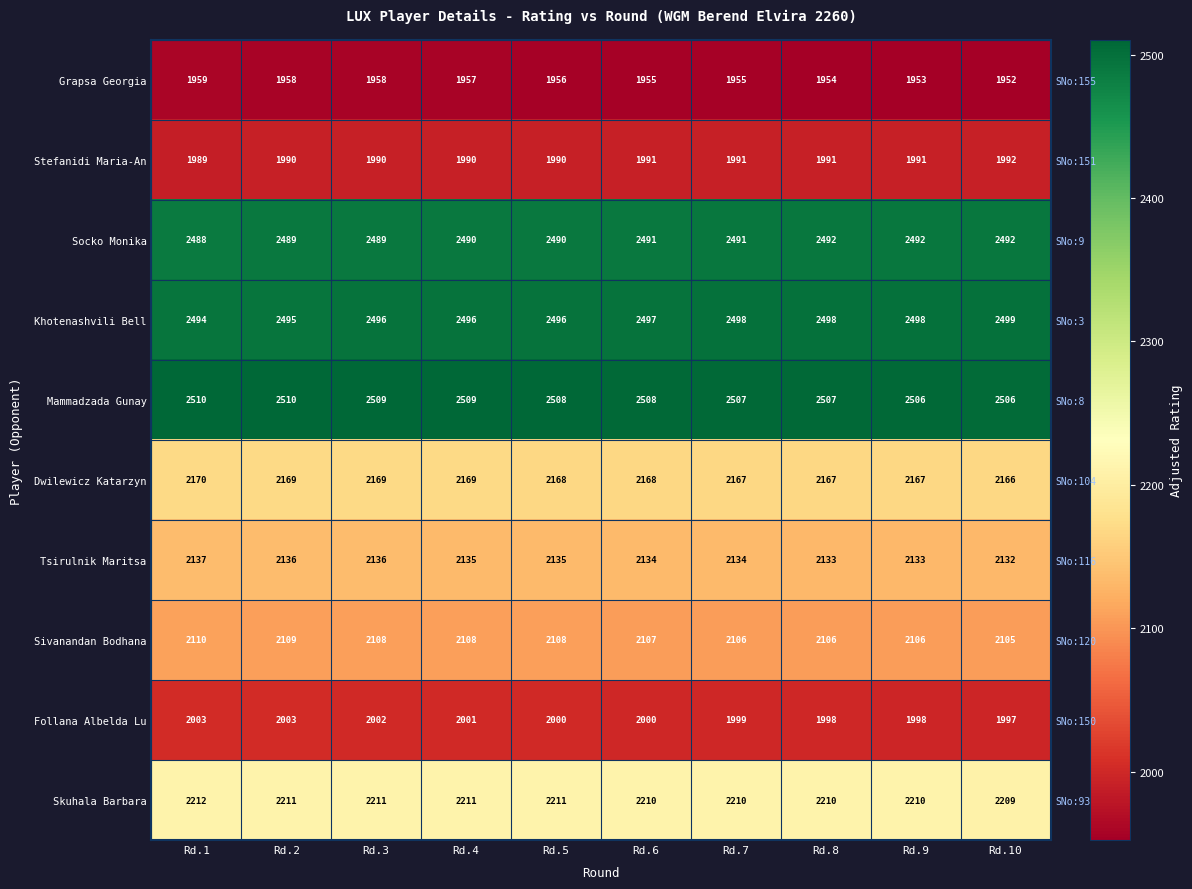

Is the value of Stefanidi Maria-An at Rd.5 greater than the value of Khotenashvili Bell at Rd.7?

No